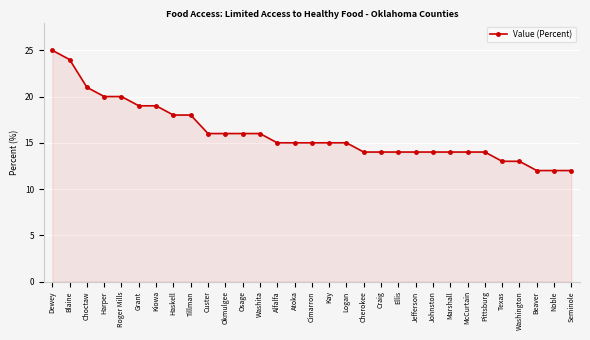

The chart shows a value of 19 at Grant. True or false?

True